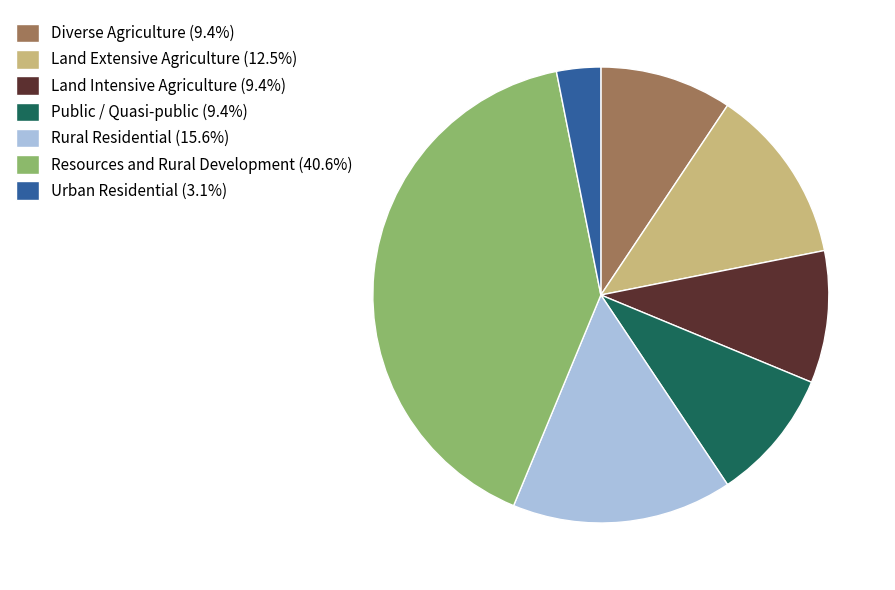

Does Public / Quasi-public (9.4%) represent more than half of the total?

No